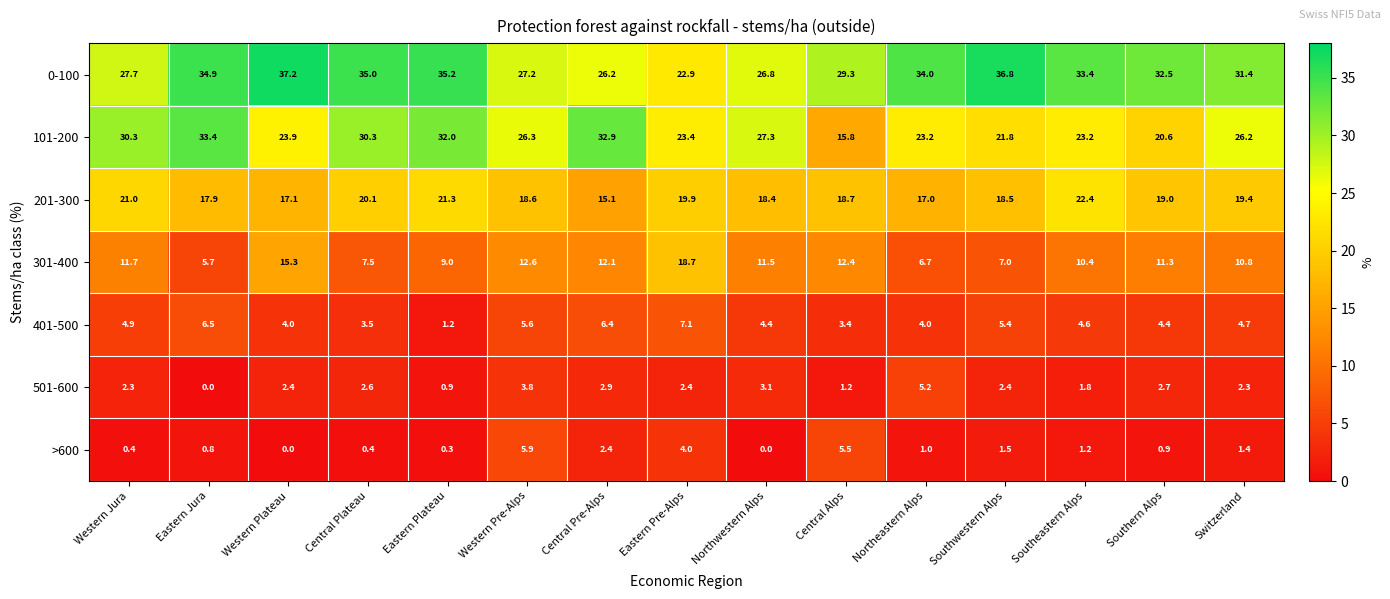

Where is 301-400 nearest to the value 12?

Central Pre-Alps